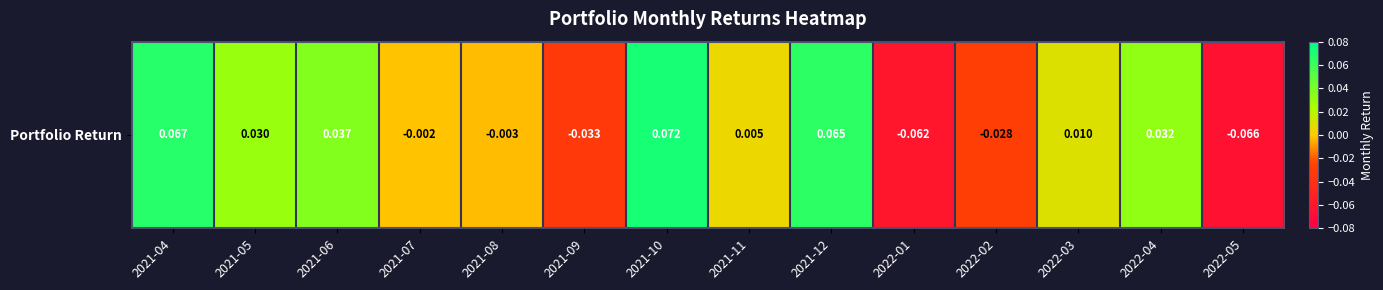

What is the change in value from 2021-04 to 2021-08?

-0.1